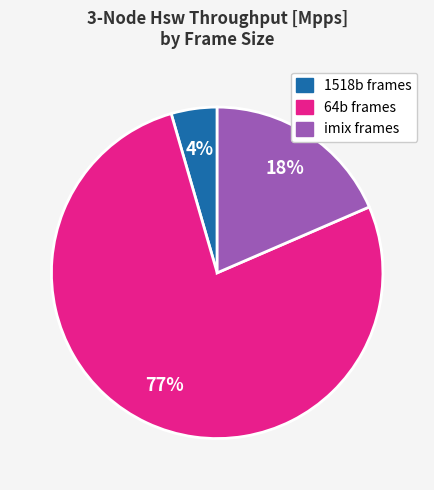

Is there any slice that represents more than half of the pie?

Yes